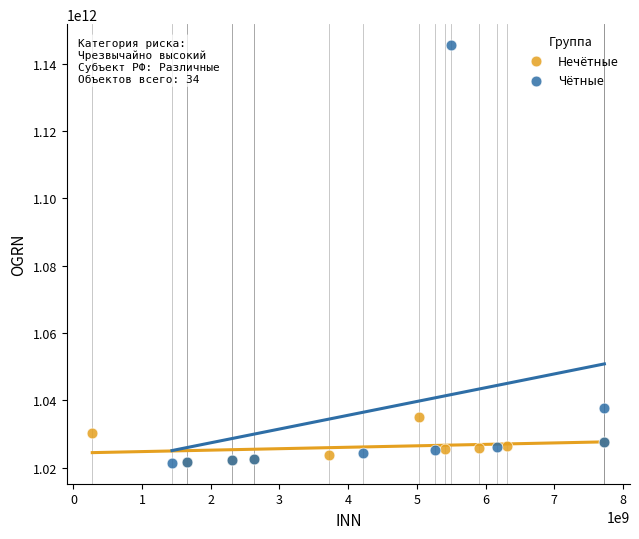

What are all the series names shown in the legend?

Нечётные, Чётные